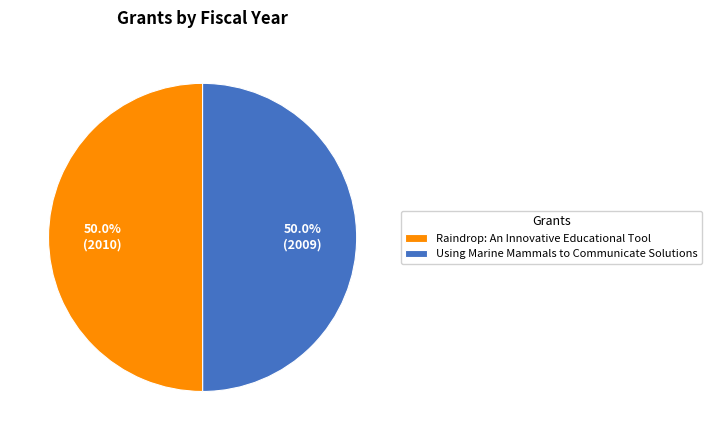

Is it true that Raindrop: An Innovative Educational Tool is 35% of the pie?

False